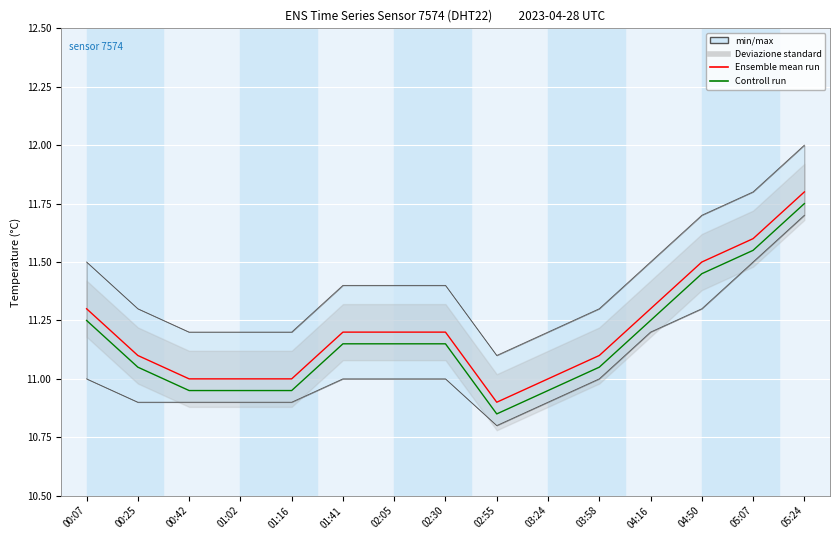

Count the Ensemble mean run values in the range 11 to 12.

14